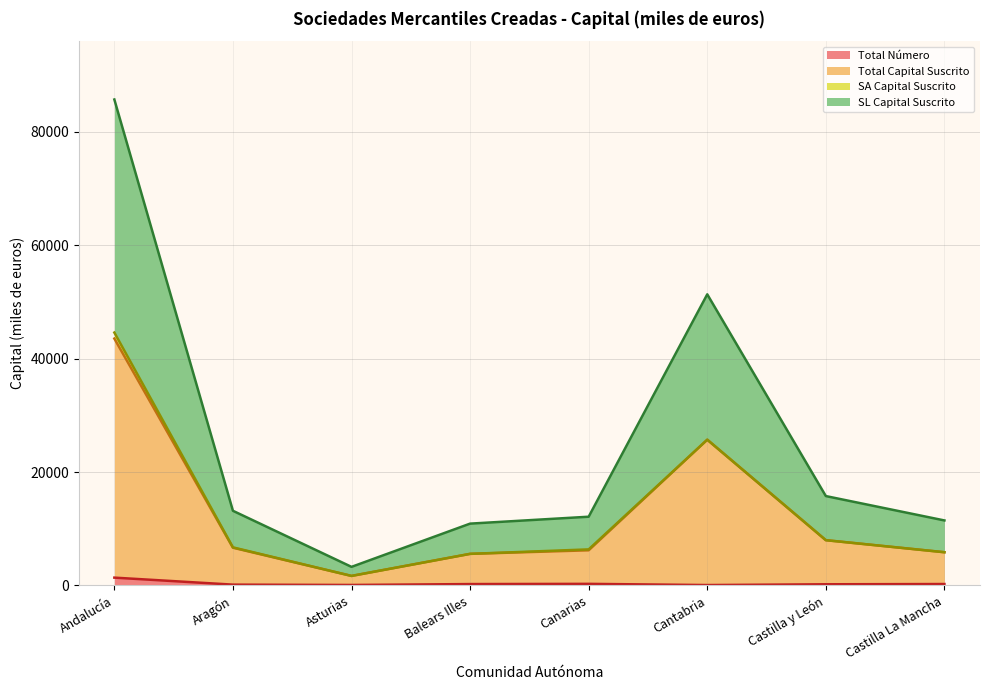

Is it true that SL Capital Suscrito equals 5574 at Balears Illes?

True